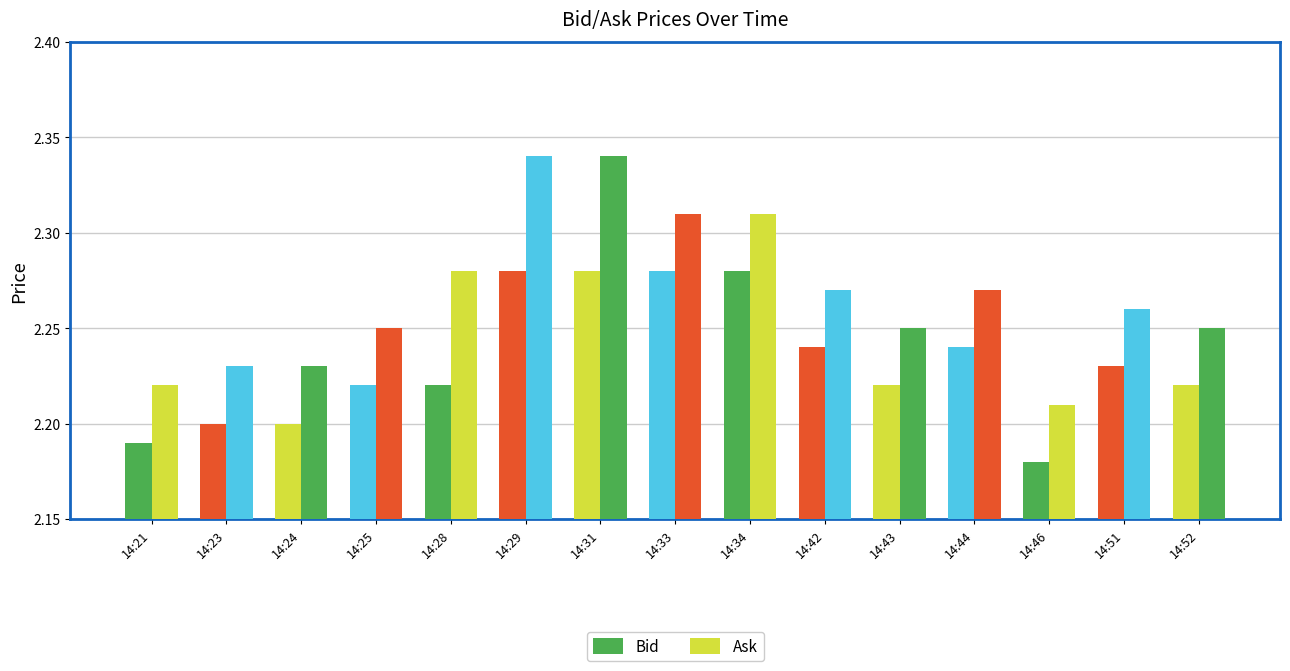

True or false: Bid has a value of 3.6 at 14:28.

False